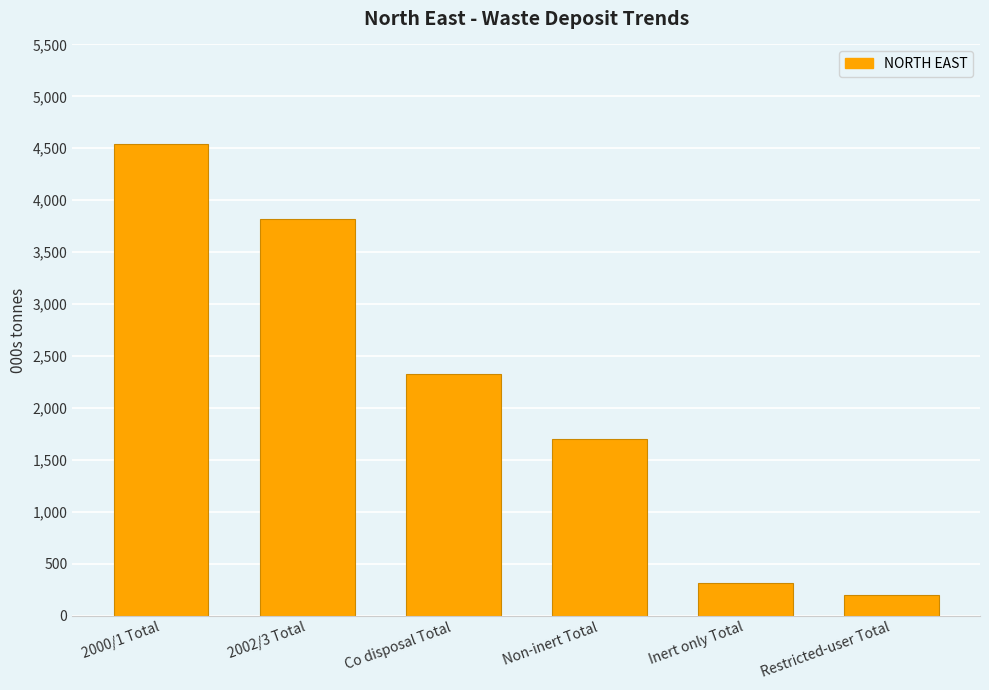

Reading right to left, extract all data points from this chart.

195.0	318.3	1704.3	2324.3	3820.6	4541.9